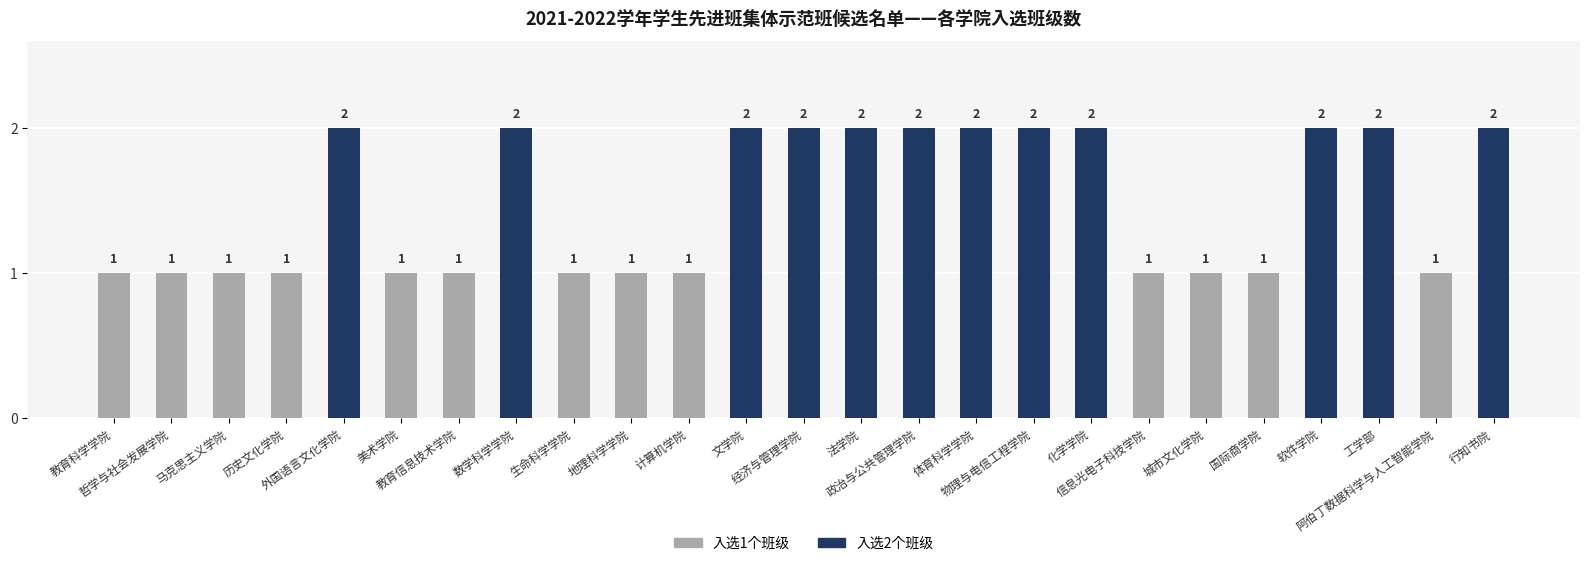

What is the label of the 25th bar from the left?

行知书院